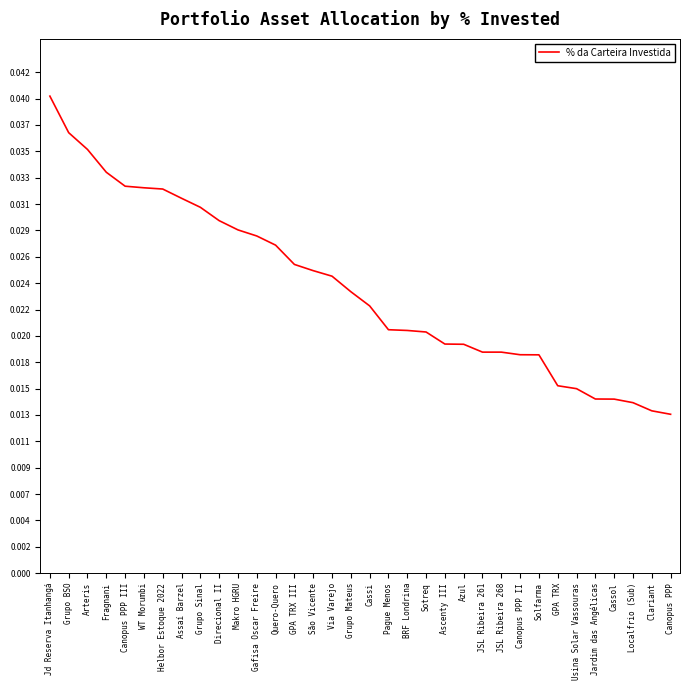

The value at WT Morumbi is 0.1. True or false?

False